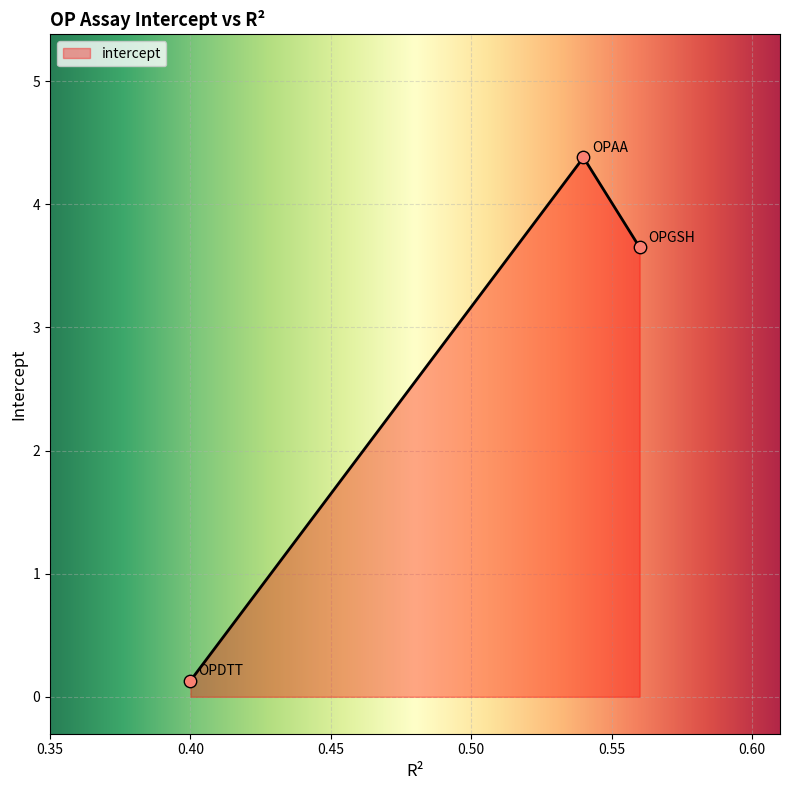

What is the change in value from OPDTT to OPAA?

+4.2